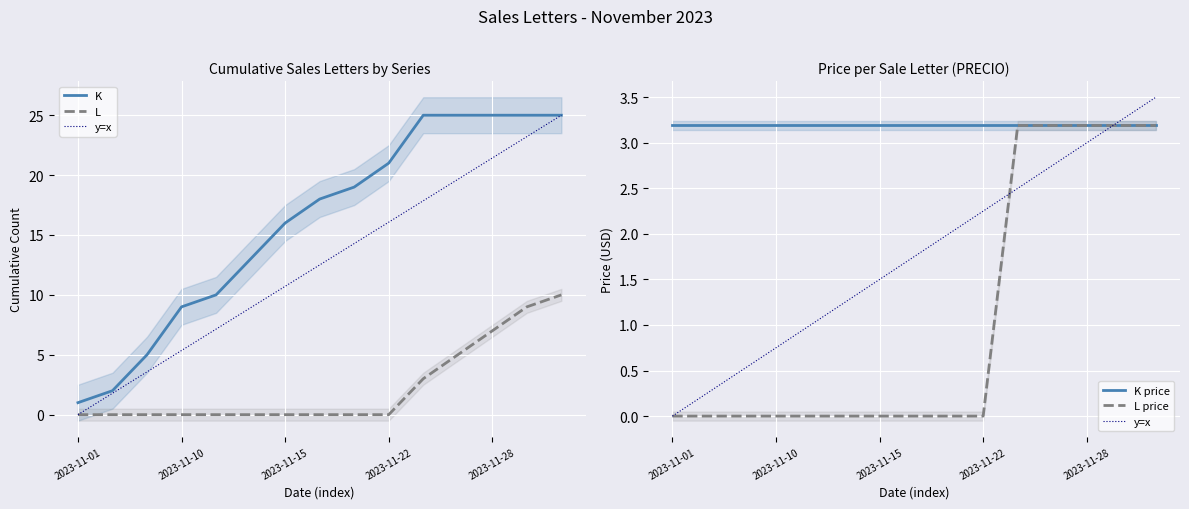

Is this an area chart (filled region under the line)?

No